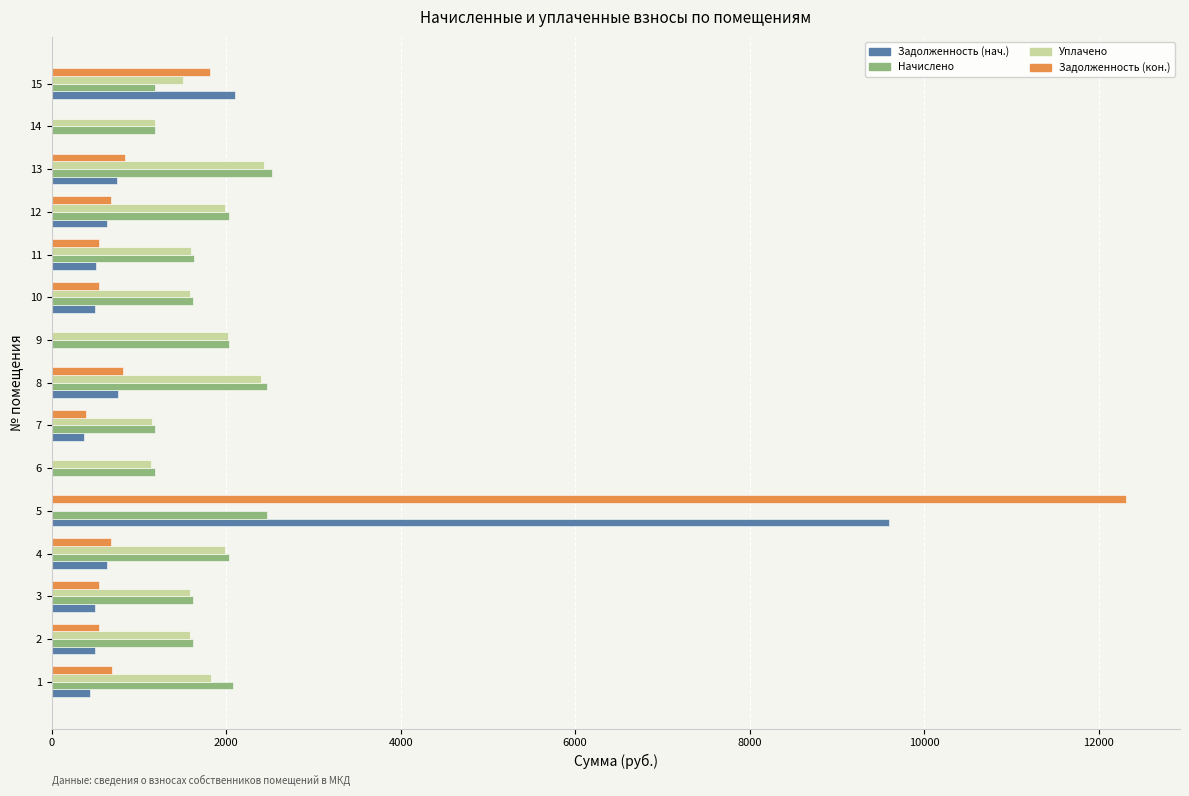

How many distinct data groups are displayed?

4